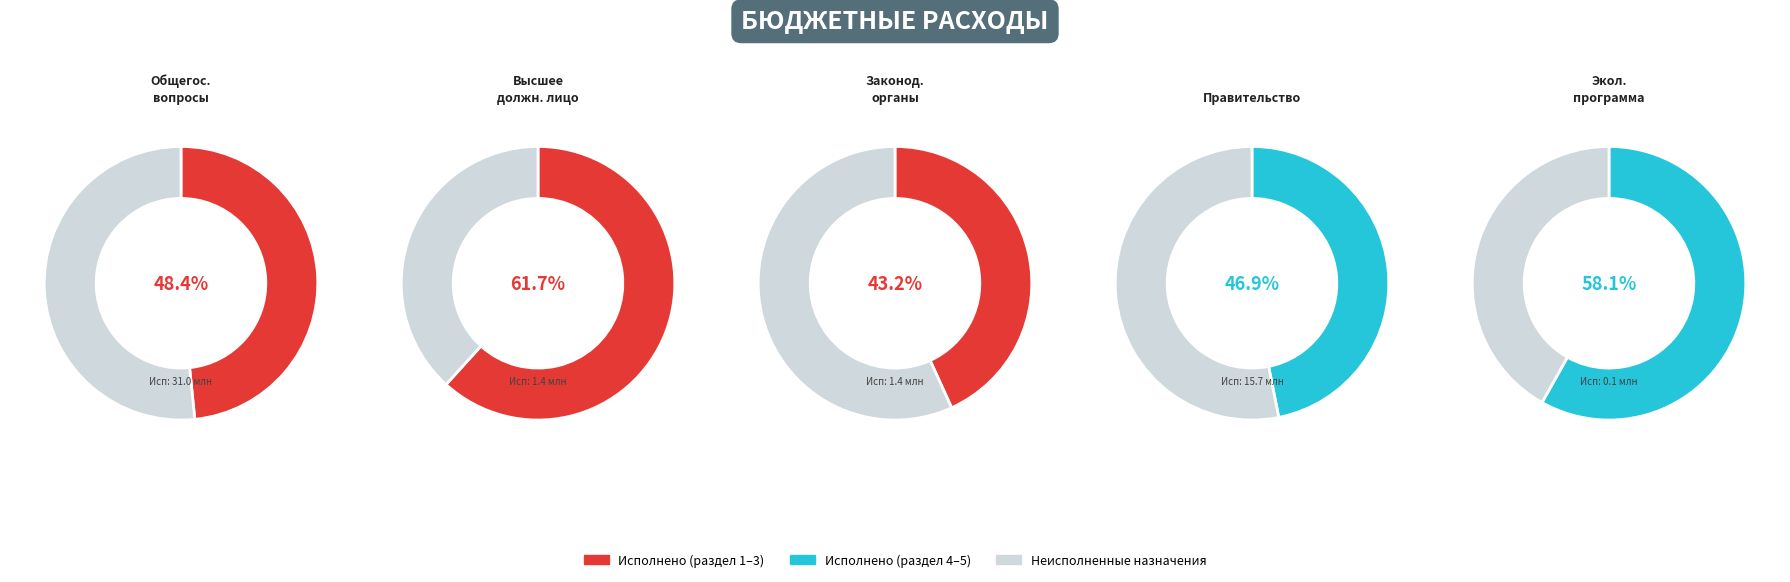

How many segments does this pie chart have?

5